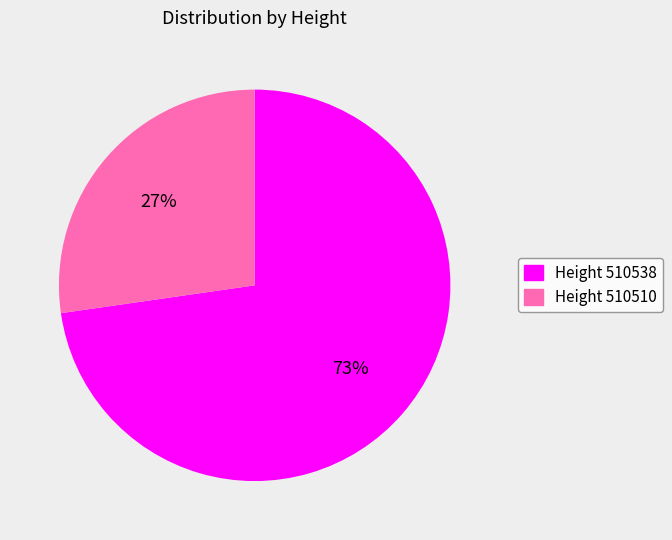

Count the number of slices in the pie.

2